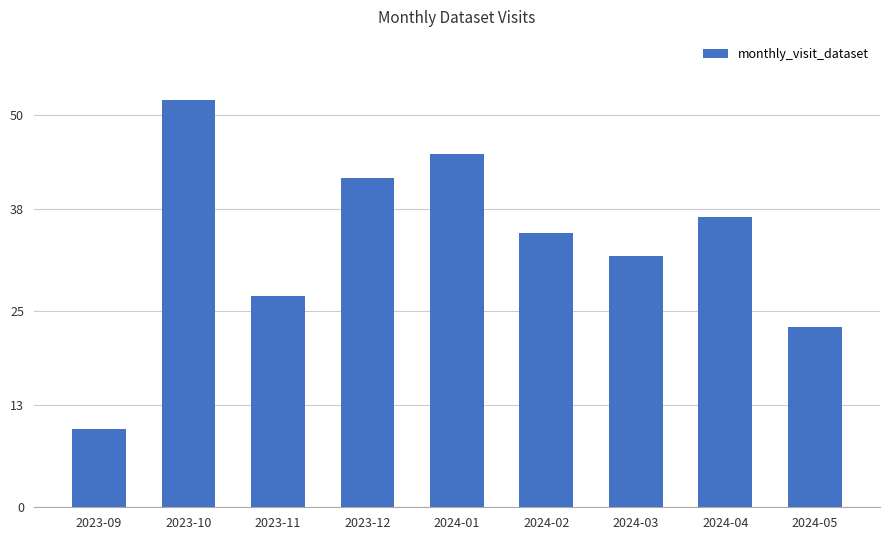

Is it true that the value at 2023-09 is 3?

False